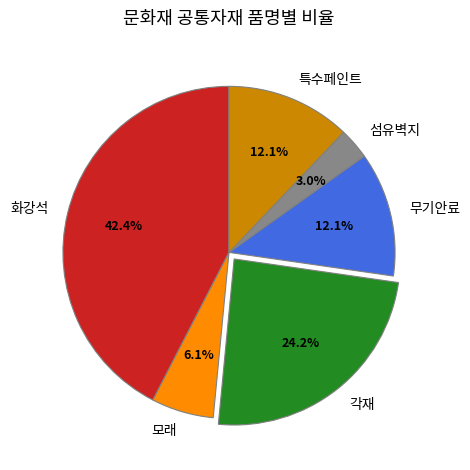

Is there any slice that represents more than half of the pie?

No